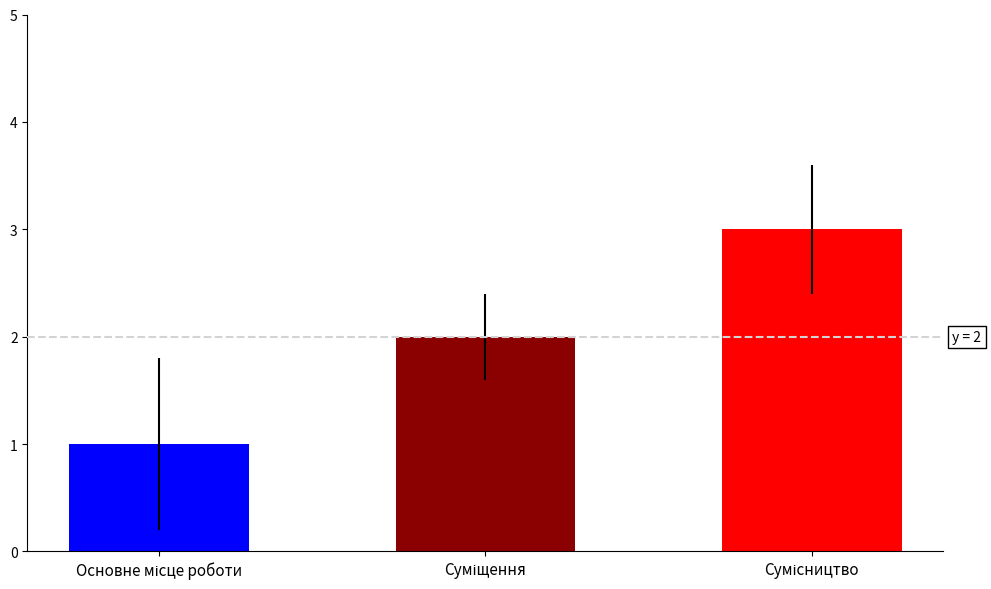

Are the bars horizontal?

No